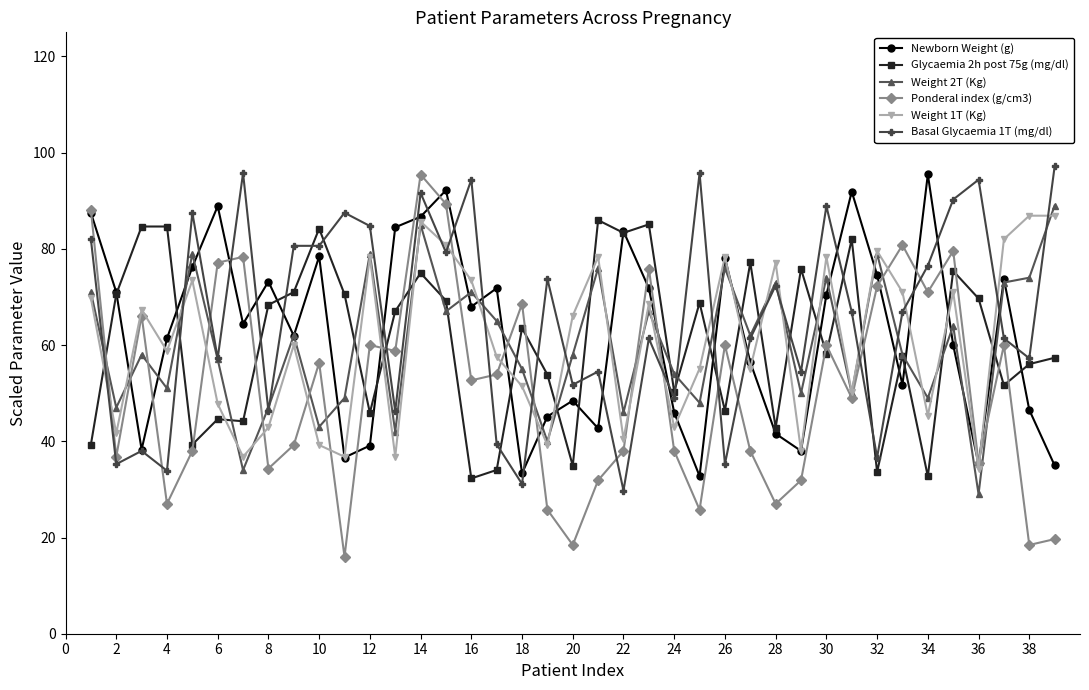

What is the value of the Glycaemia 2h post 75g (mg/dl) point at the 1st from the left?

39.3